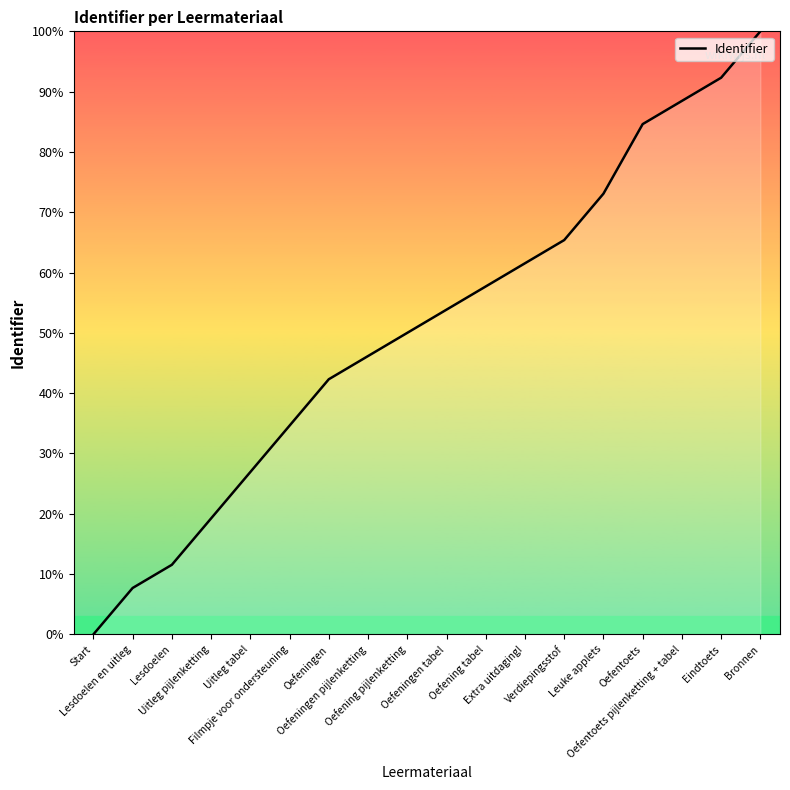

How many lines are shown in the chart?

1